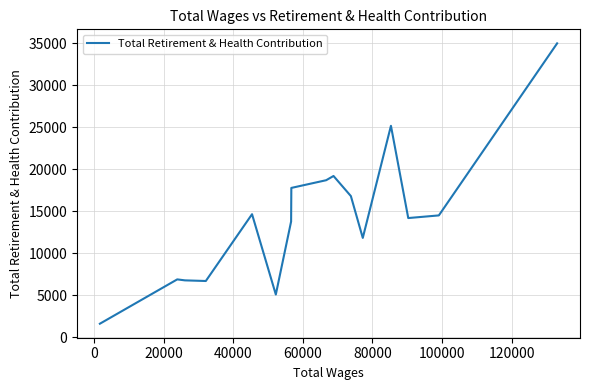

How many points are higher than both their immediate neighbors (excluding endpoints)?

4